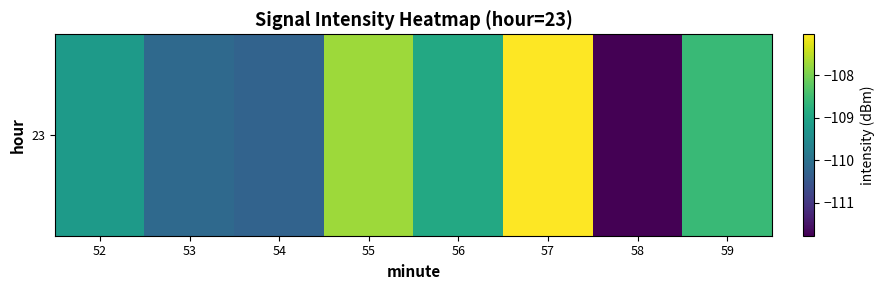

List the labels in order of value, smallest first.

58, 54, 53, 52, 56, 59, 55, 57